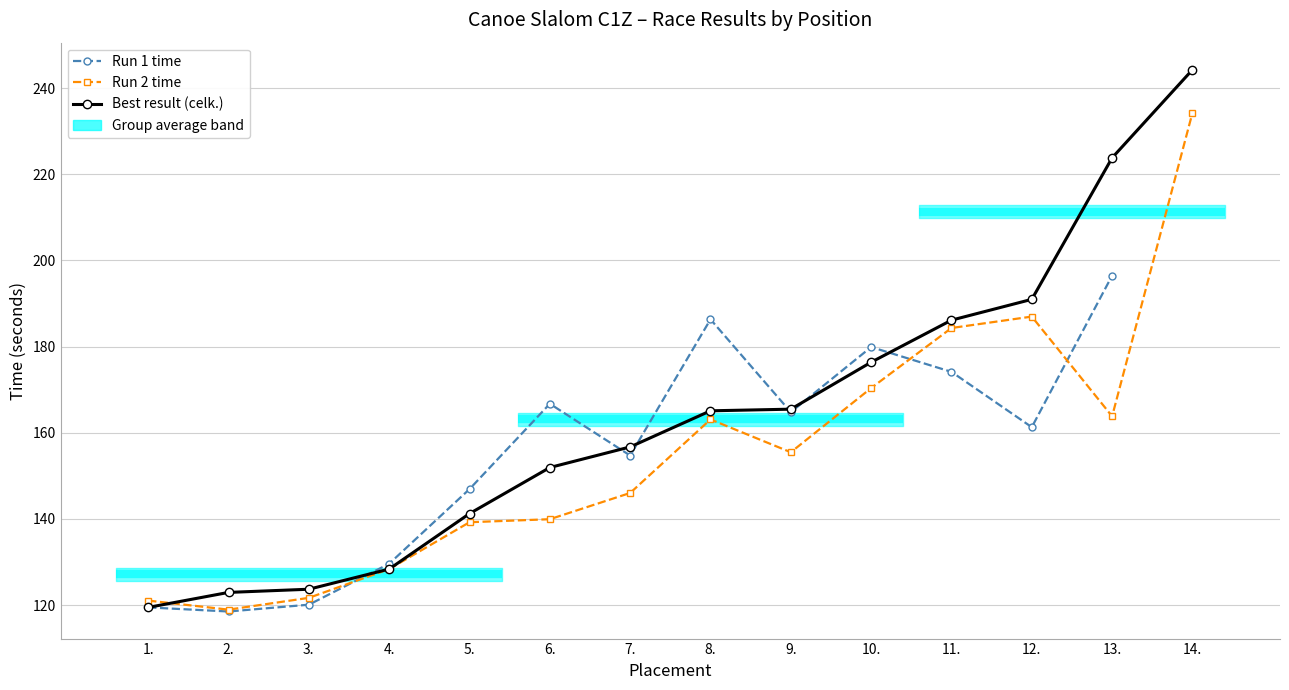

In Run 2 time, how many points are lower than both neighbors (excluding endpoints)?

3